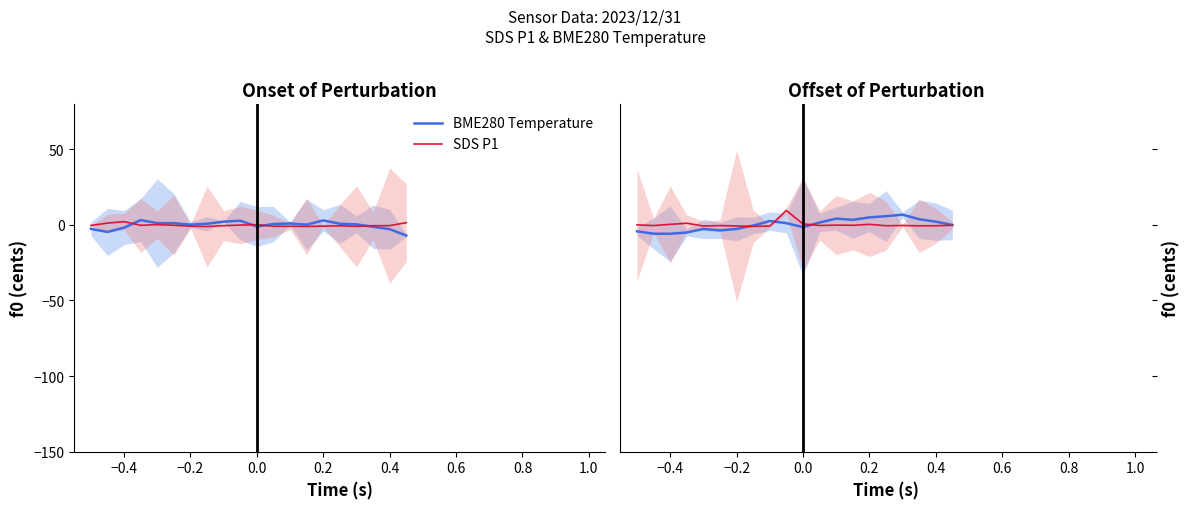

What is the greatest value displayed?

9.5